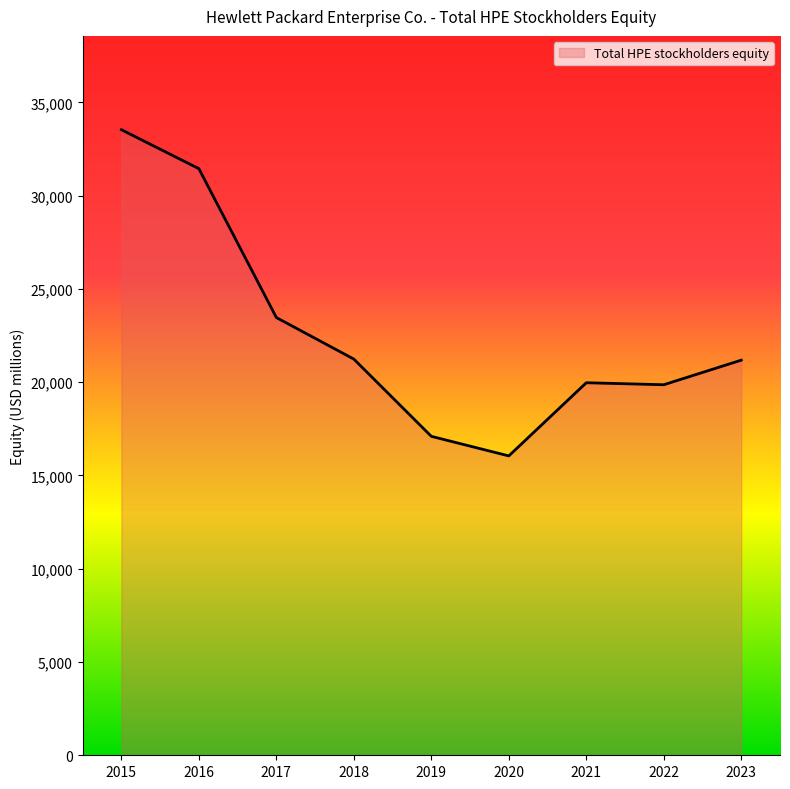

True or false: the data shows 16250 at 2015.

False